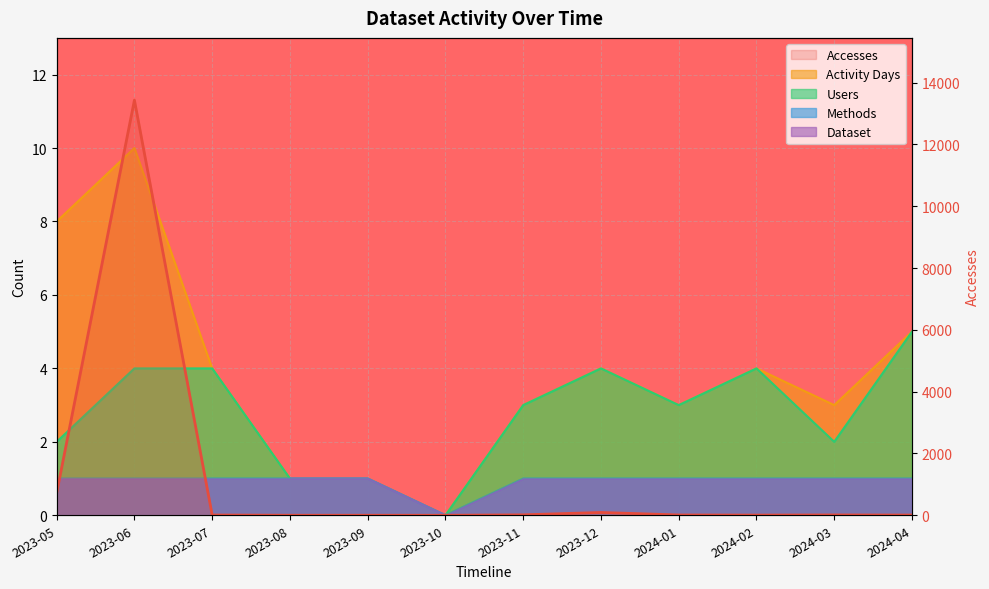

How many interior local valleys does the Activity Days series have?

3